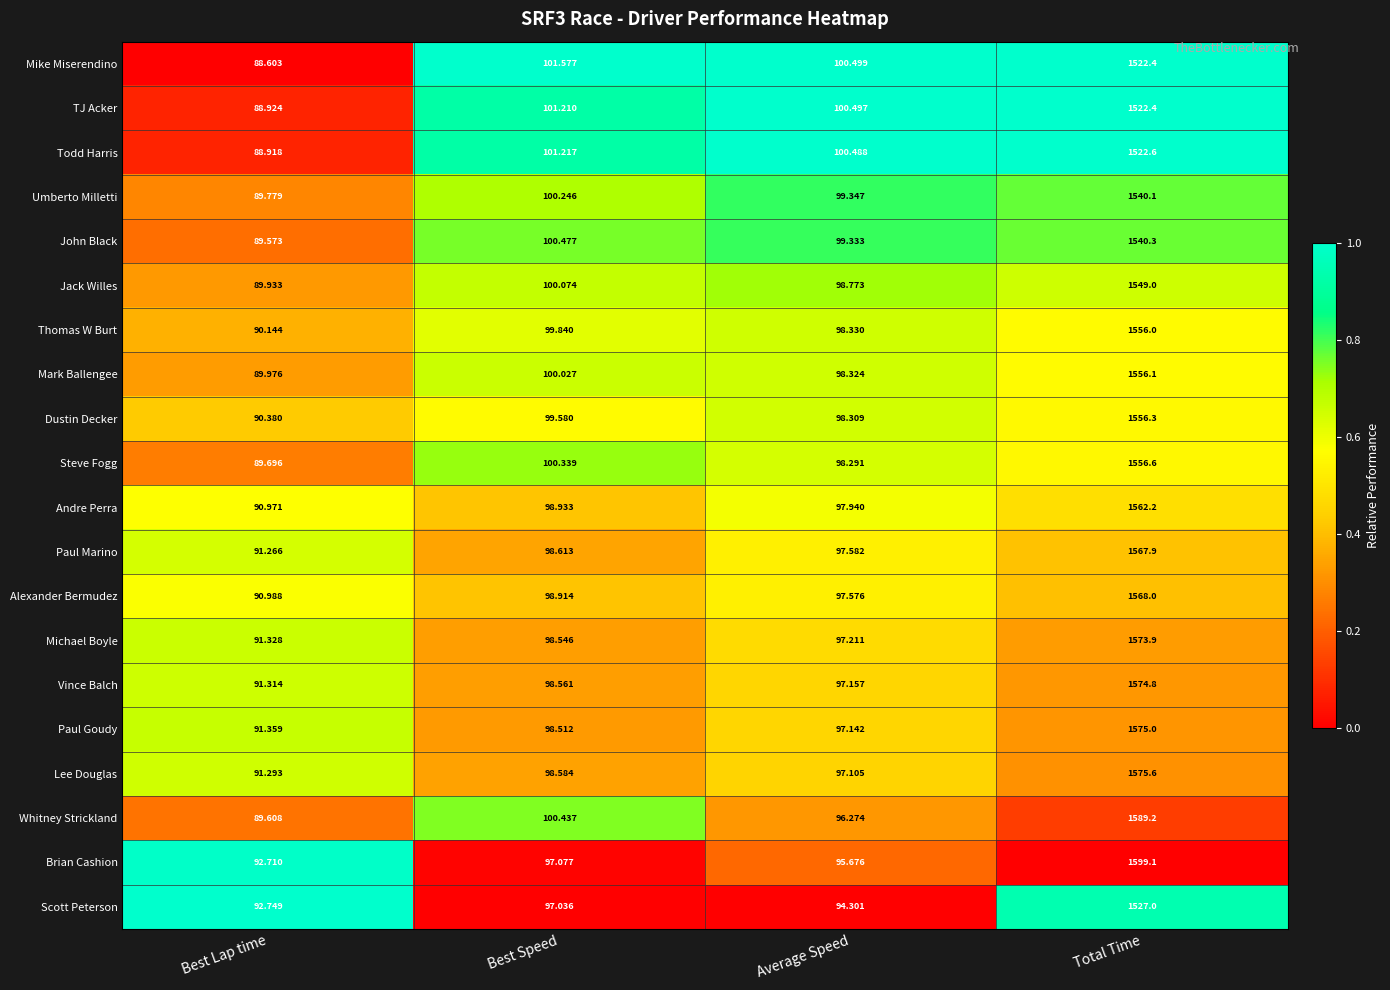

What is the greatest value displayed?

1599.1